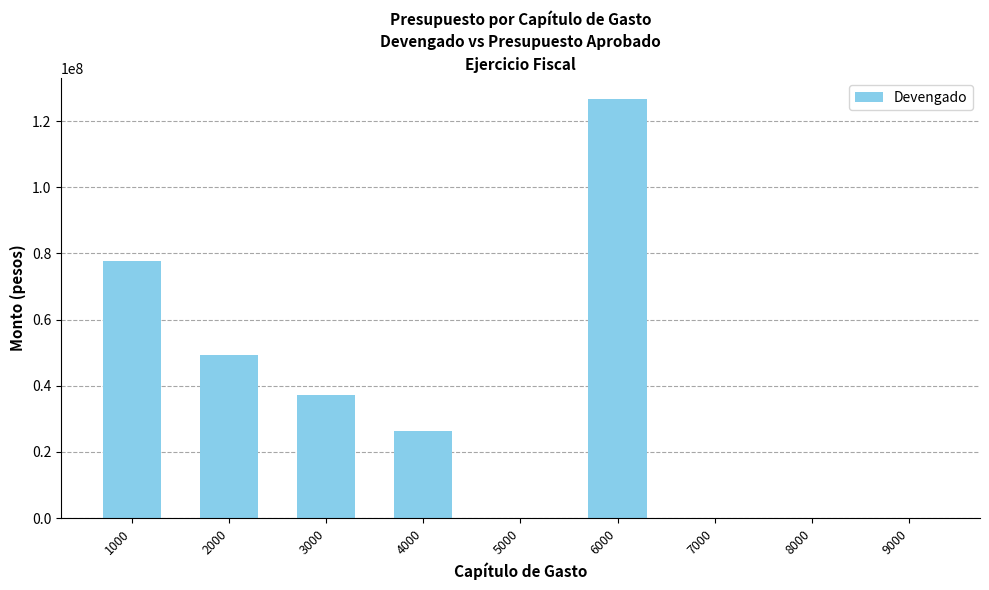

Which has a higher value, 3000 or 1000?

1000